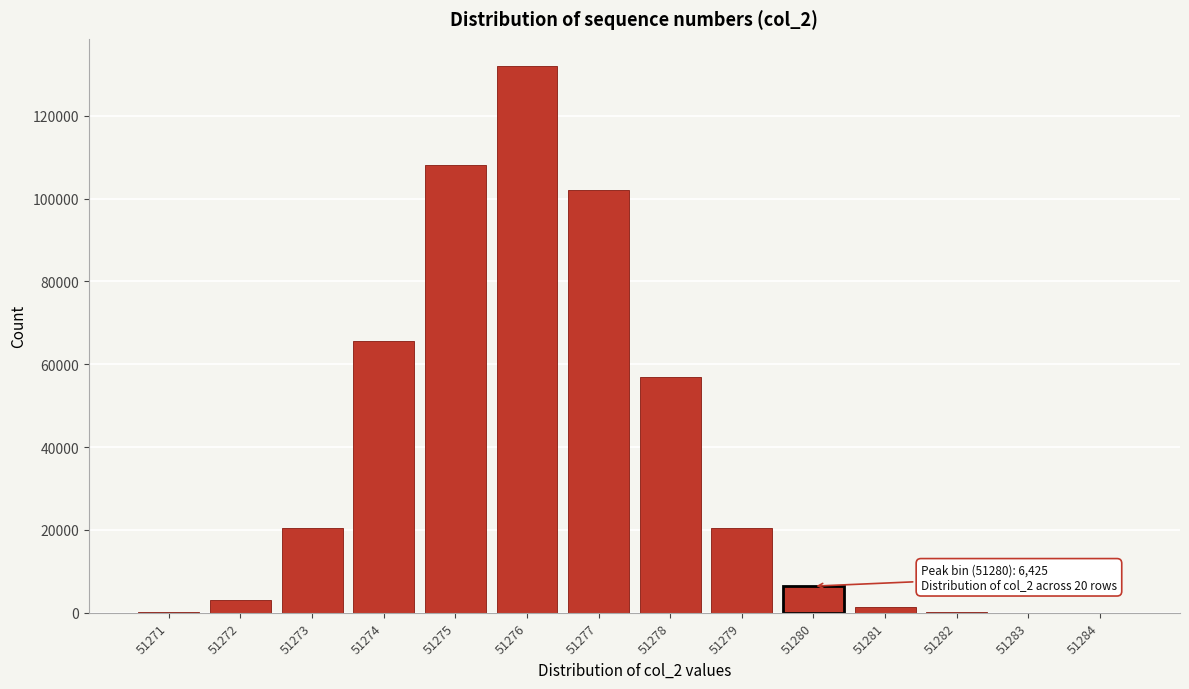

Is it true that the value at 51278 is 56952?

True